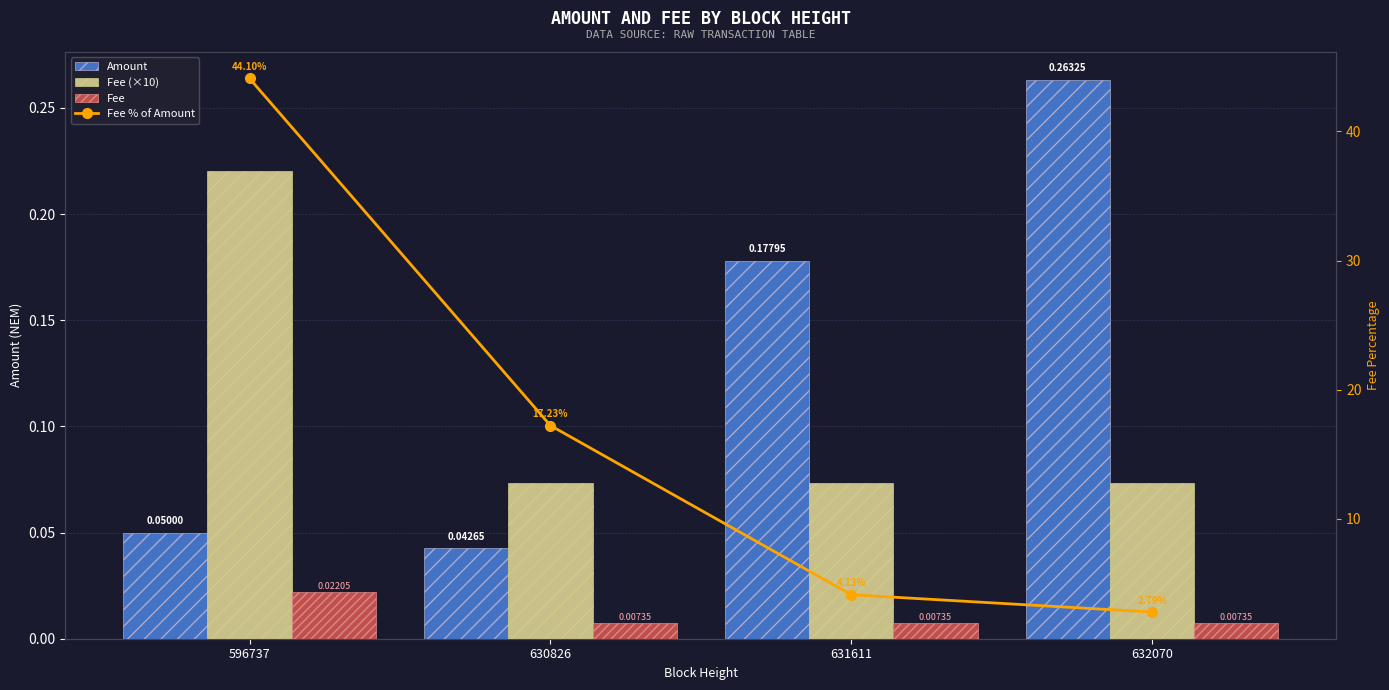

Read the Fee % of Amount value at 631611.

4.1